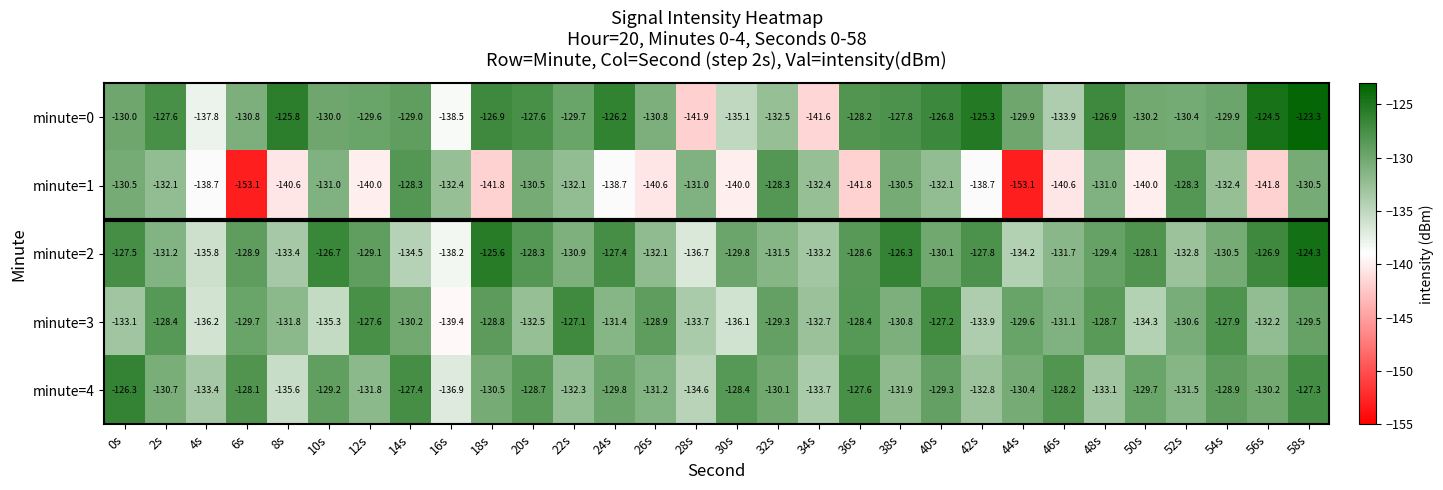

At which label does minute=2 first exceed -129?

0s